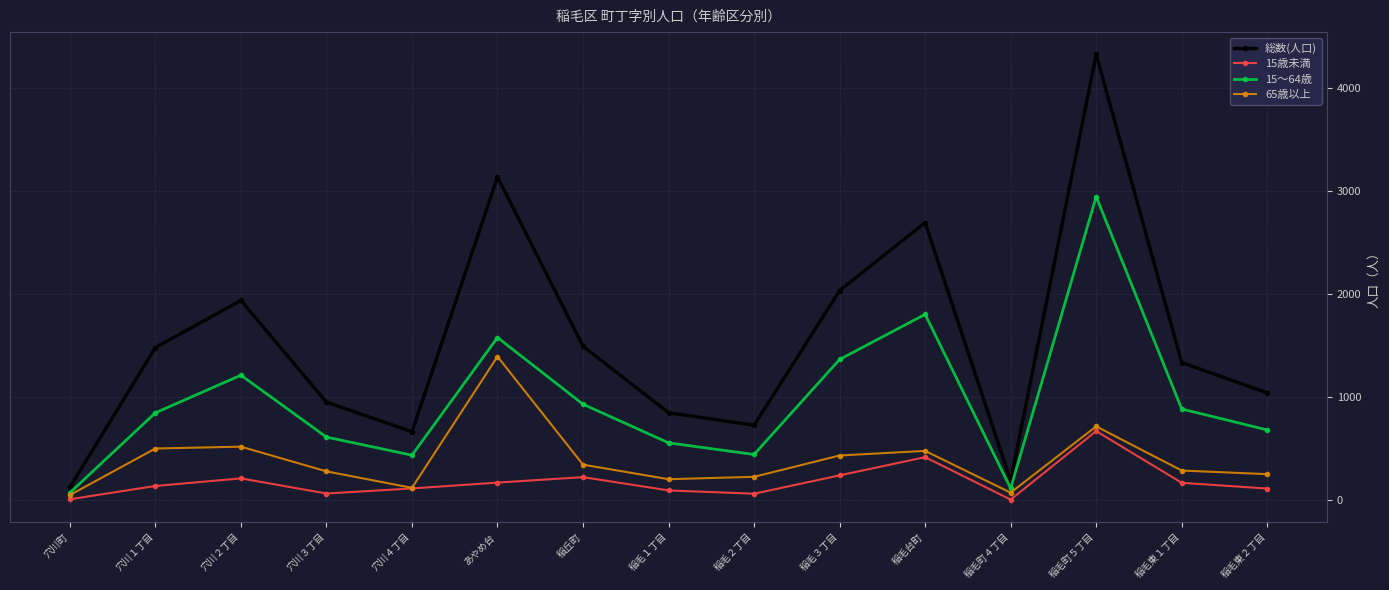

Which series changed the most between 稲毛東１丁目 and 稲毛東２丁目?

総数(人口)